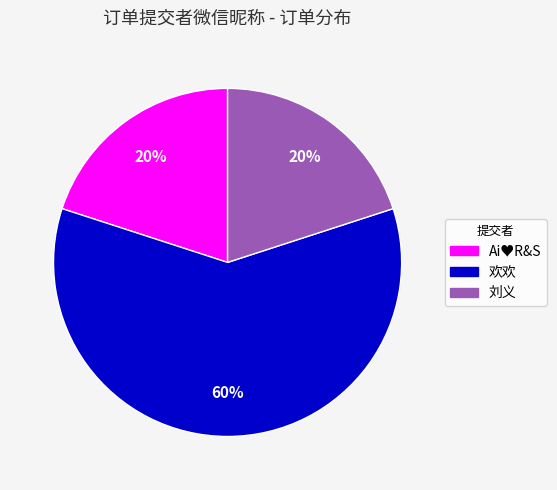

Is there a majority slice in this chart?

Yes